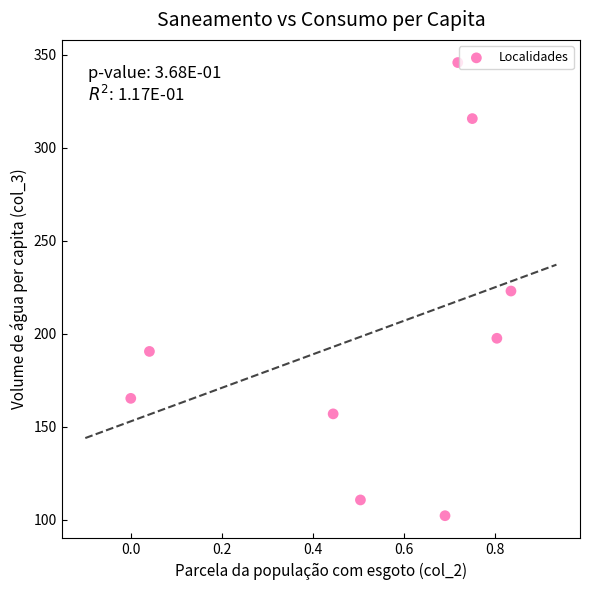

What is the range of Y values (max minus min)?

243.5